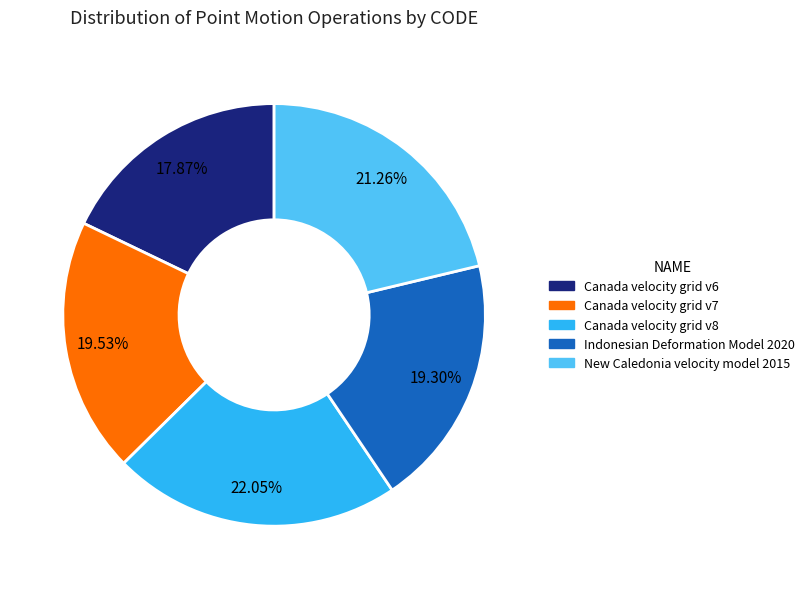

Which has a higher value, Canada velocity grid v7 or New Caledonia velocity model 2015?

New Caledonia velocity model 2015